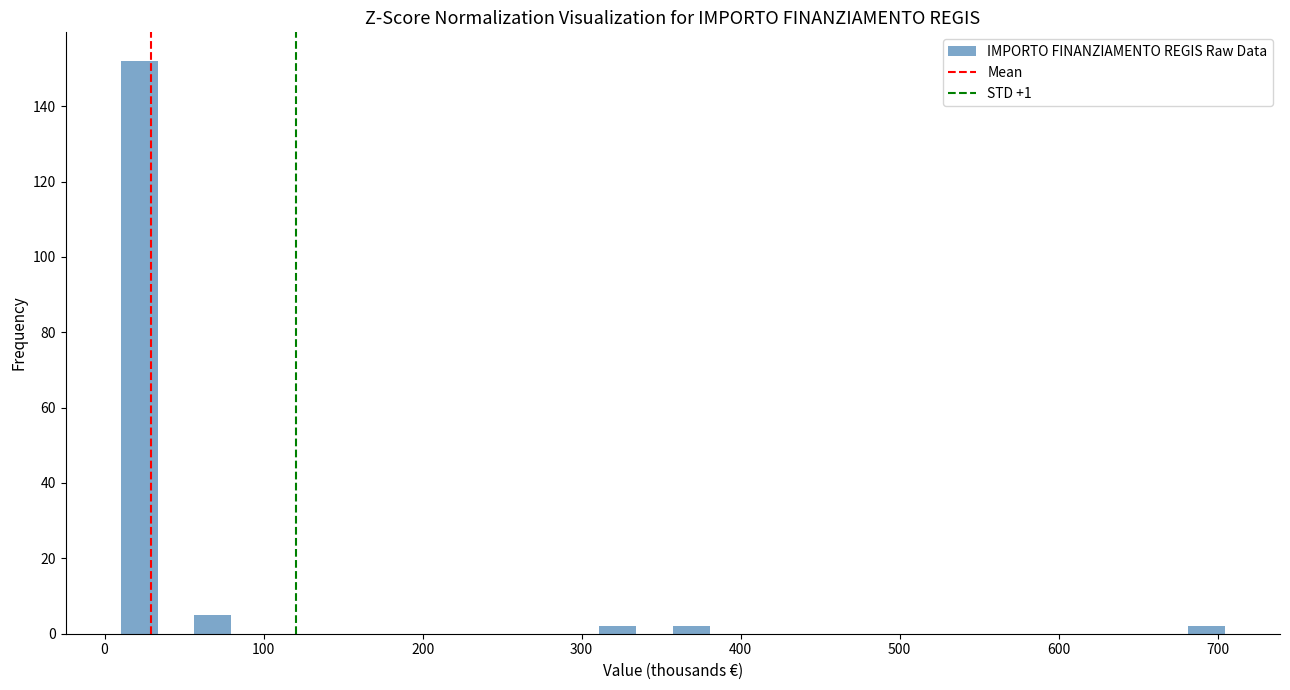

Around what value on the x-axis is the tallest bar? Give the approximate position of its centre, as read against the axis.

20